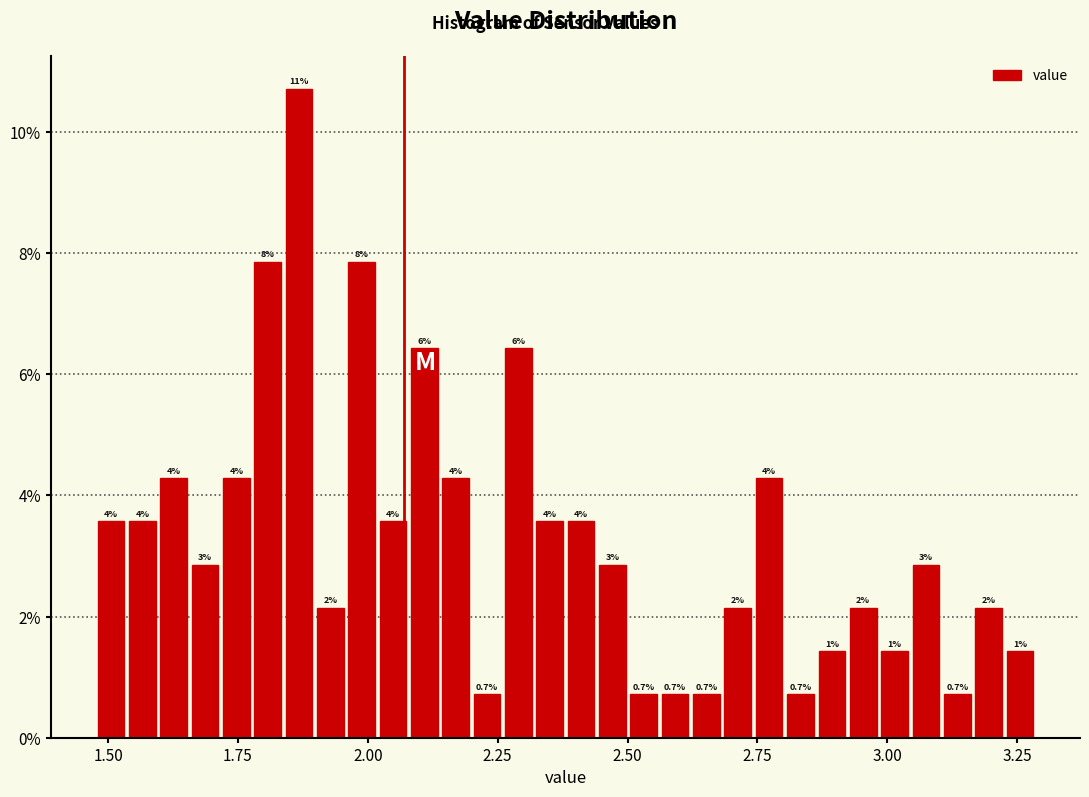

Read against the x-axis, roughly where is the centre of the tallest bar?

1.85